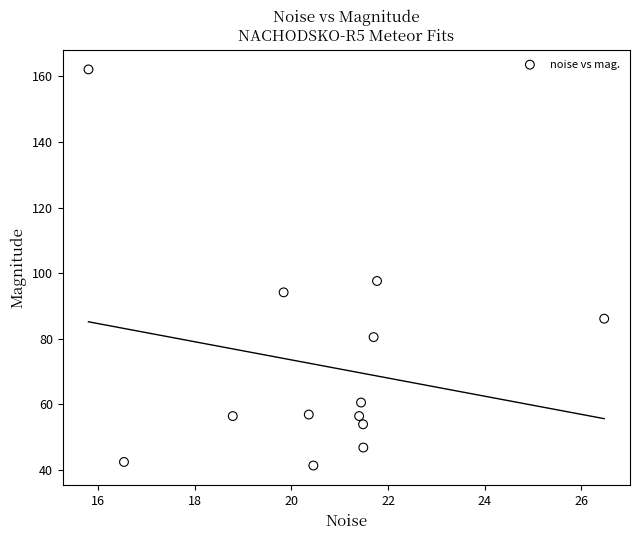

What Y value in the scatter plot is closest to 101?

97.6